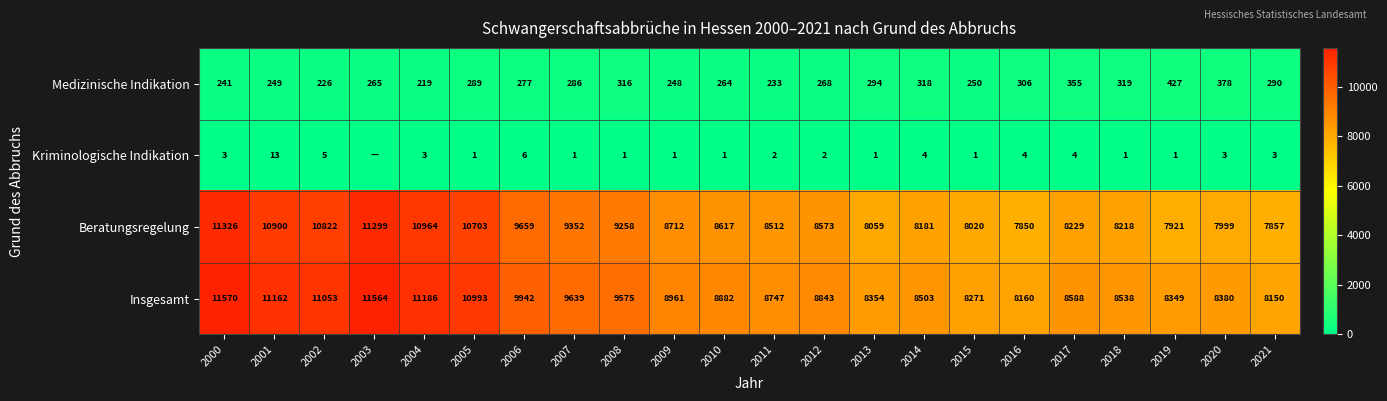

Between 2018 and 2000, which is larger?

2018